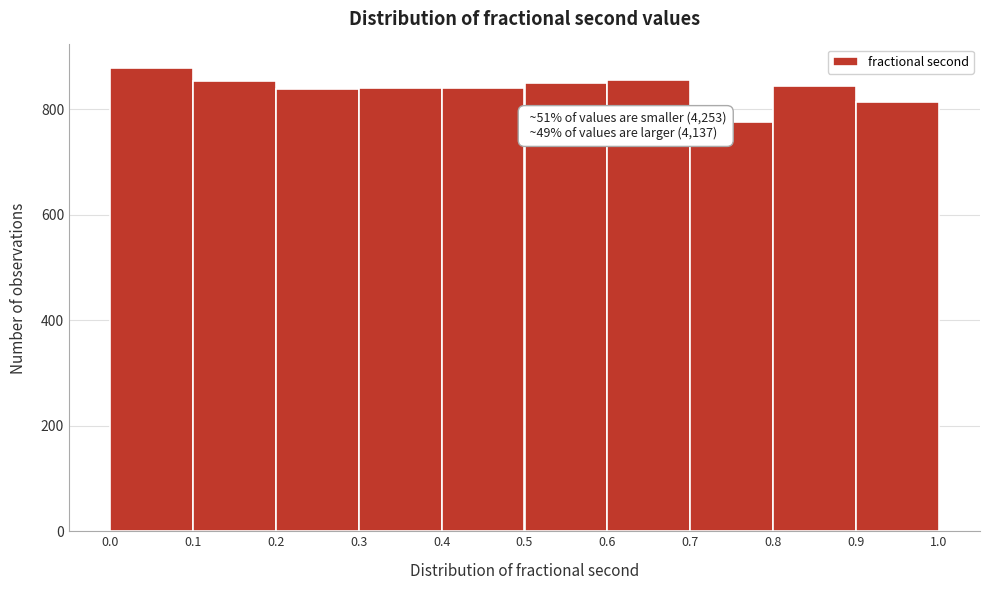

Which range on the x-axis has the tallest bar?

0.0 to 0.1